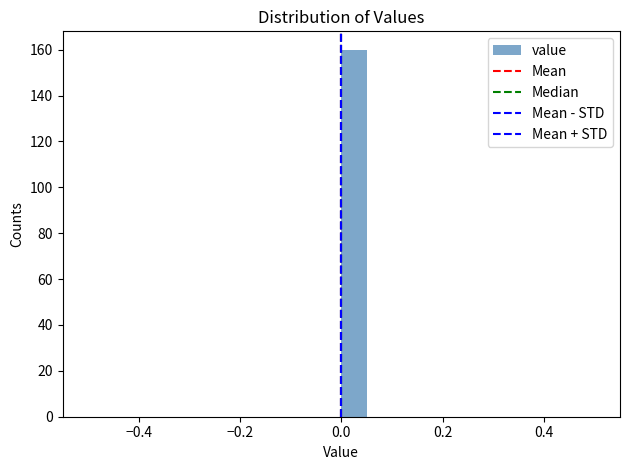

Read against the x-axis, roughly where is the centre of the tallest bar?

0.02